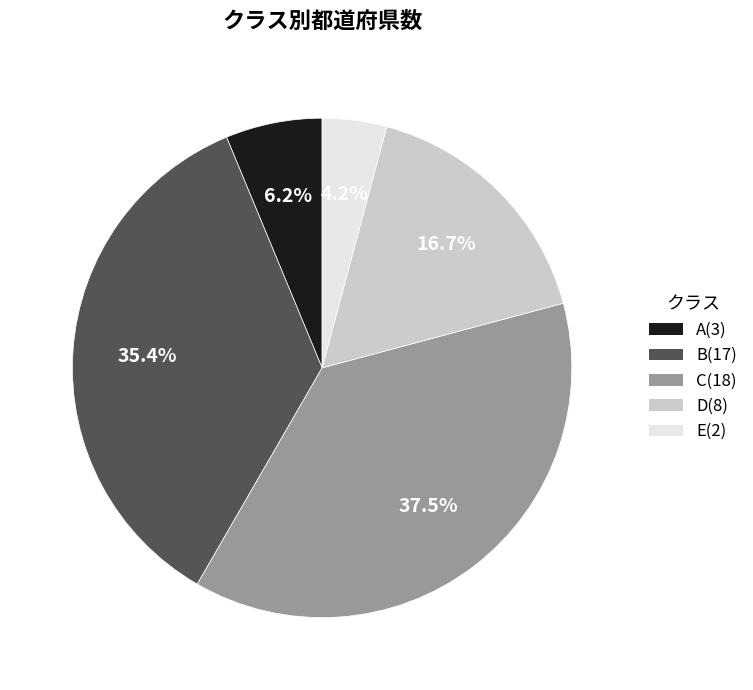

To the nearest percent, what is the difference between the D and B slice percentages?

19%